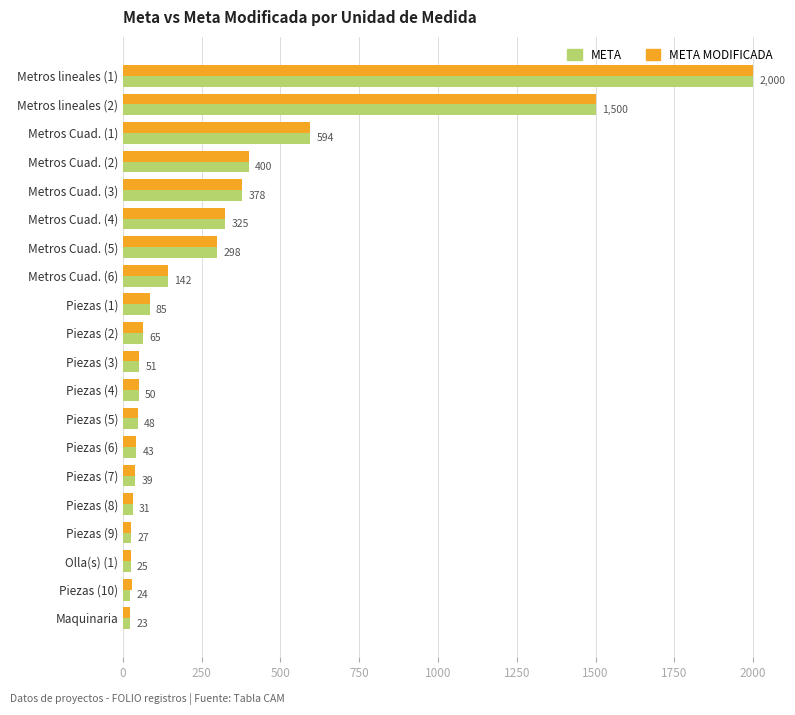

The value of META at Maquinaria is 23.0. True or false?

True